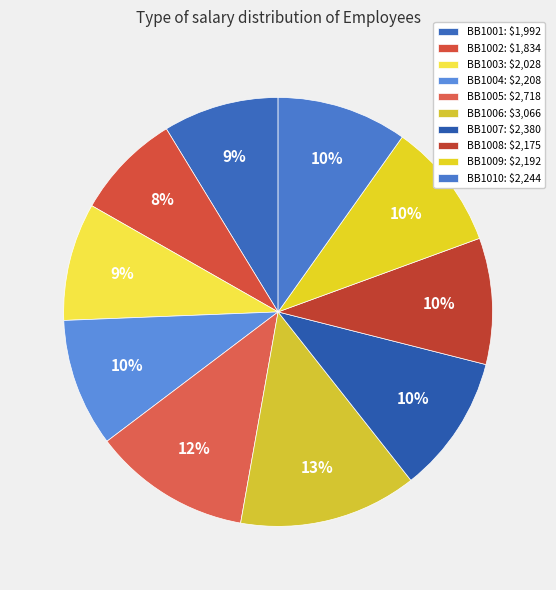

Does BB1007 represent more than half of the total?

No